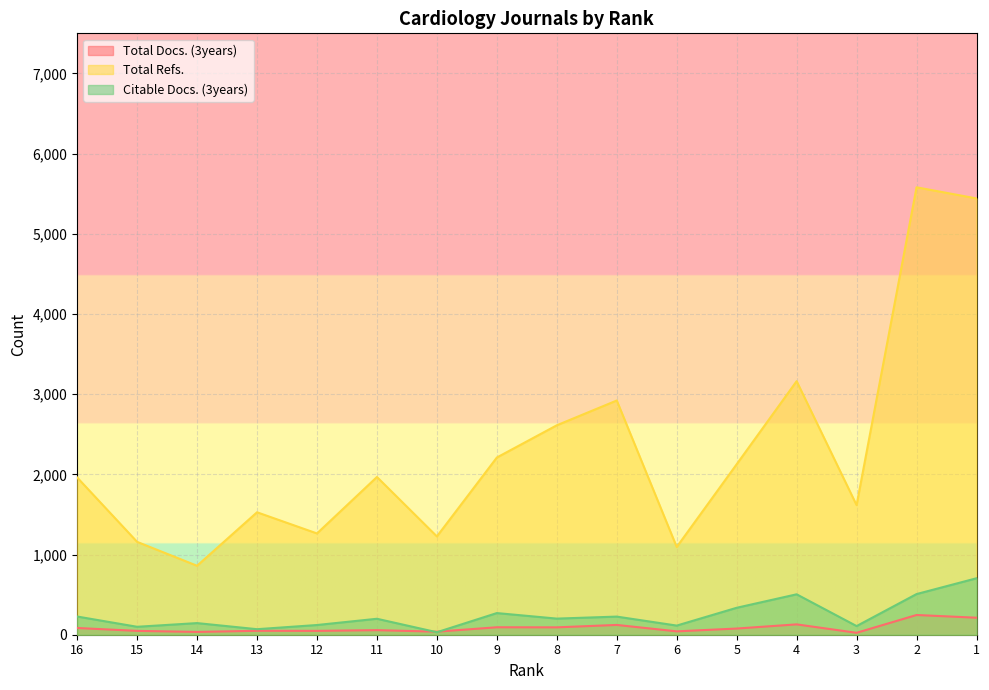

At which label does Total Refs. first exceed 1967?

9